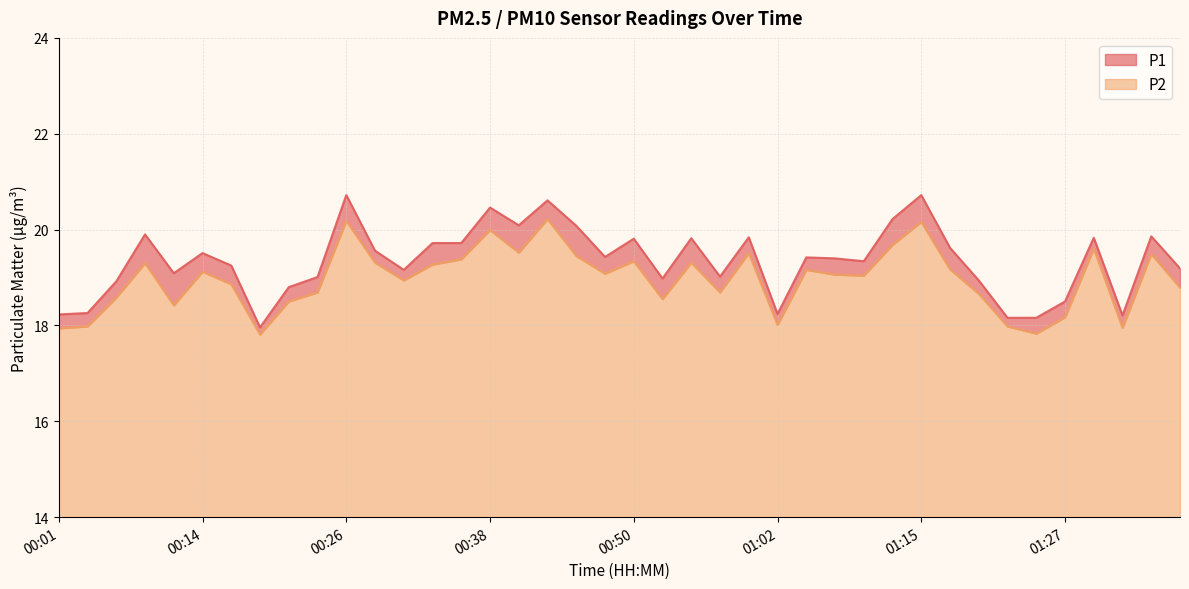

Is it true that P1 equals 19.0 at 00:23?

True